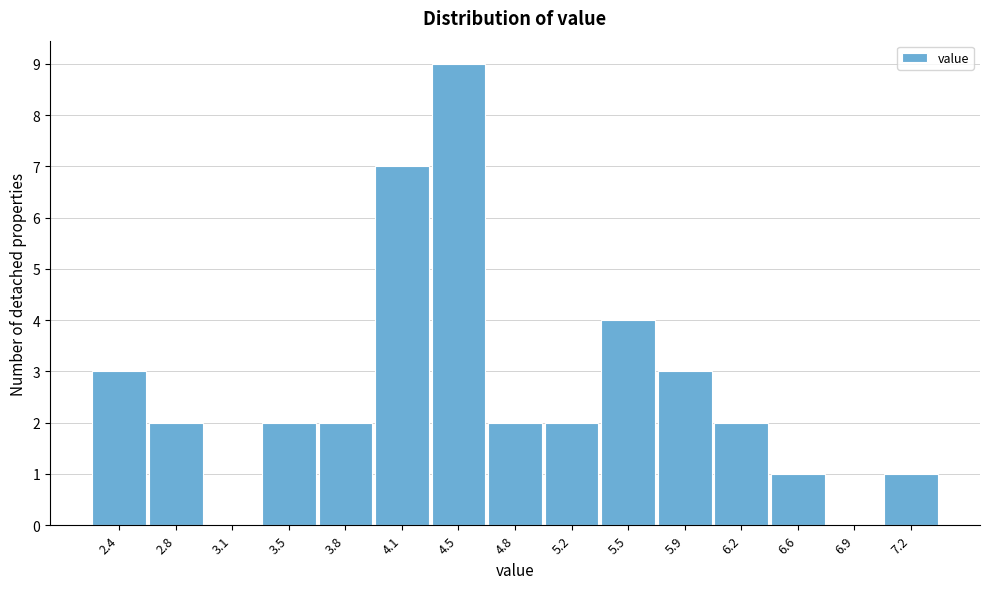

Reading right to left, list all the values displayed in this chart.

7.2=1	6.9=0	6.6=1	6.2=2	5.9=3	5.5=4	5.2=2	4.8=2	4.5=9	4.1=7	3.8=2	3.5=2	3.1=0	2.8=2	2.4=3